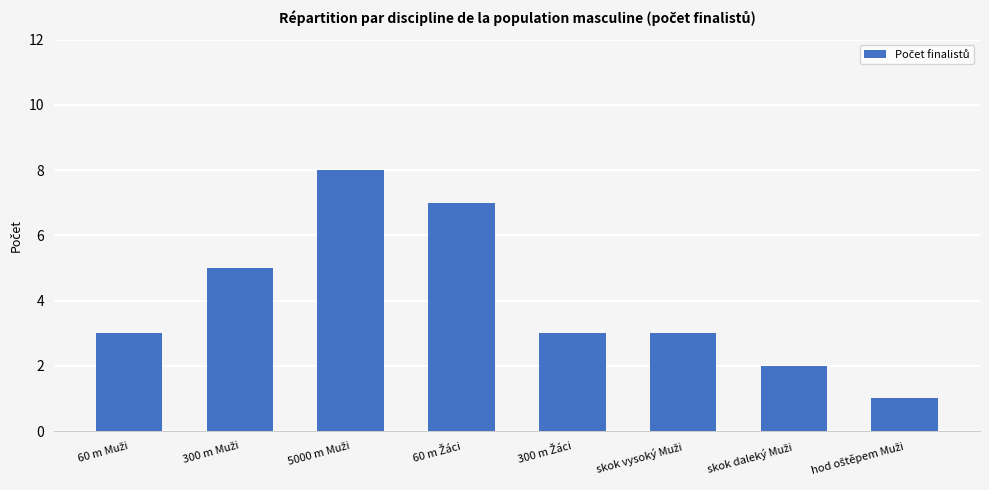

What is the greatest value displayed?

8